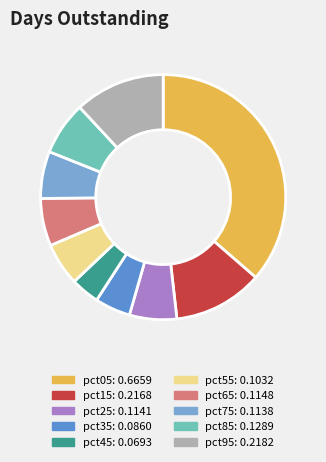

What is the smallest slice in the pie chart?

pct45